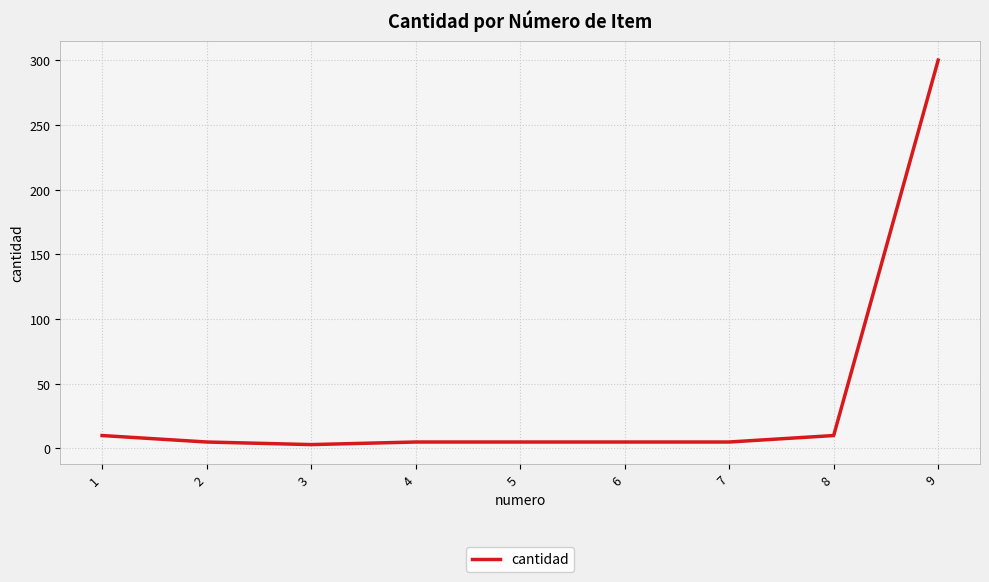

At which category does the chart reach its peak across all series?

9